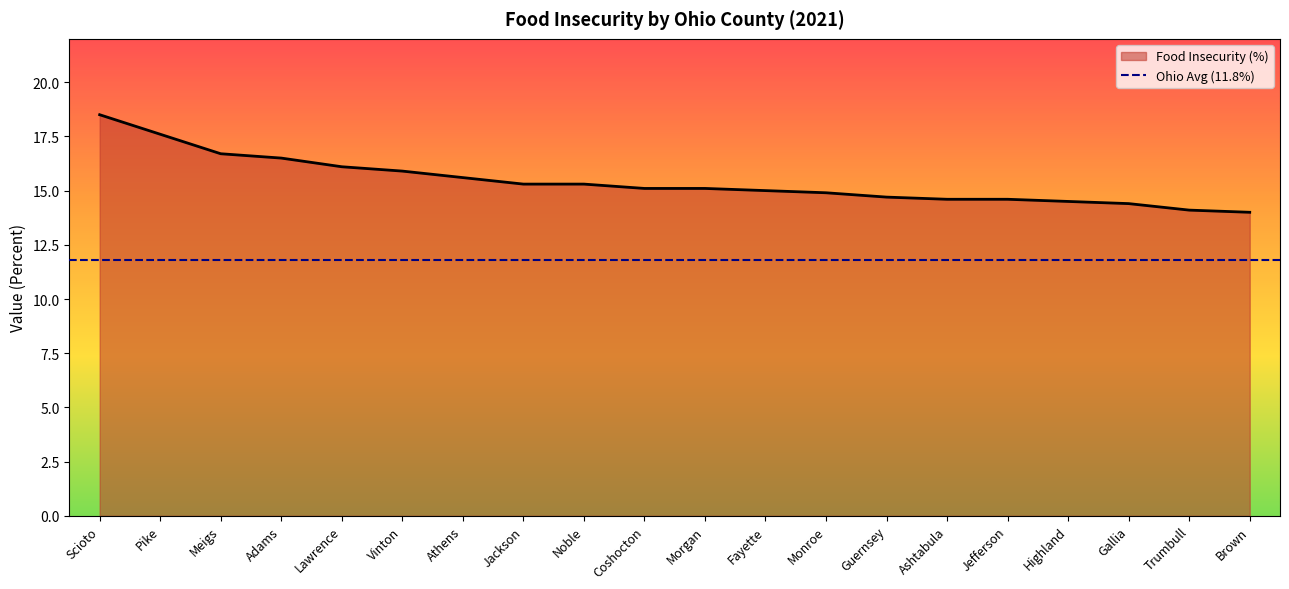

What position from the left is Lawrence?

5